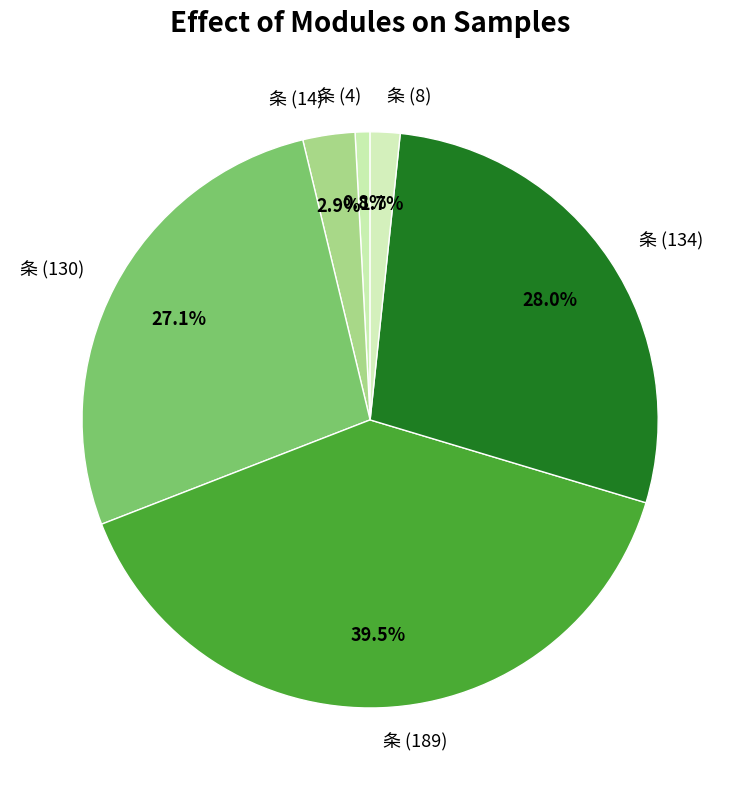

What percentage do 条 (4) and 条 (134) together represent?

28.8%